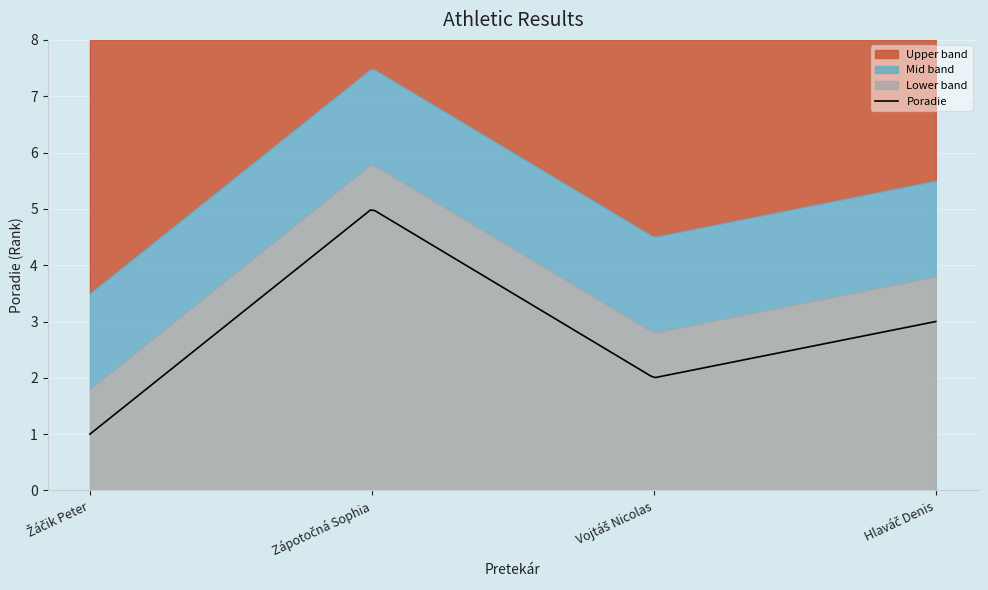

What is the value of the 3rd point from the left?

2